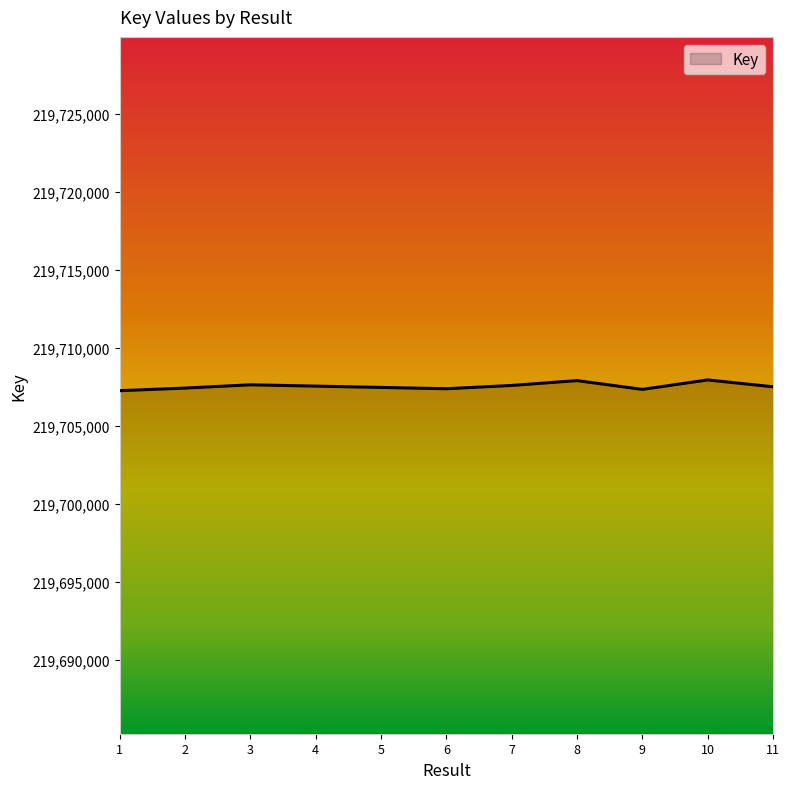

Where does the data first go above 219707500?

3